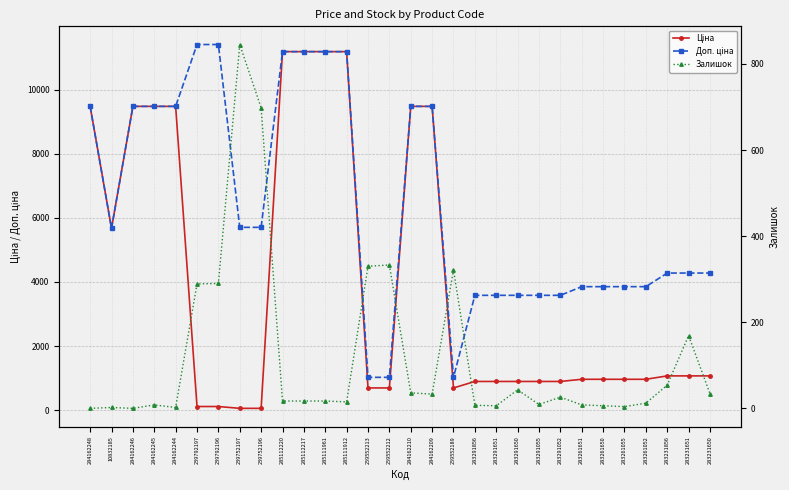

Reading right to left, transcribe all the data shown in this chart.

Ціна: 1069.8	1069.8	1069.8	963.5	963.5	963.5	963.5	895.9	895.9	895.9	895.9	895.9	693.7	9480.1	9480.1	693.7	693.7	11188.2	11188.2	11188.2	11188.2	57.0	57.0	114.1	114.1	9480.1	9480.1	9480.1	5673.8	9480.1
Доп. ціна: 4279.1	4279.1	4279.1	3854.0	3854.0	3854.0	3854.0	3583.6	3583.6	3583.6	3583.6	3583.6	1024.6	9480.1	9480.1	1024.6	1024.6	11188.2	11188.2	11188.2	11188.2	5705.0	5705.0	11410.0	11410.0	9480.1	9480.1	9480.1	5673.8	9480.1
Залишок: 34.0	169.0	54.0	12.0	4.0	6.0	8.0	26.0	9.0	43.0	6.0	7.0	322.0	33.0	36.0	333.0	330.0	15.0	17.0	17.0	17.0	698.0	845.0	290.0	289.0	2.0	8.0	0.0	2.0	0.0